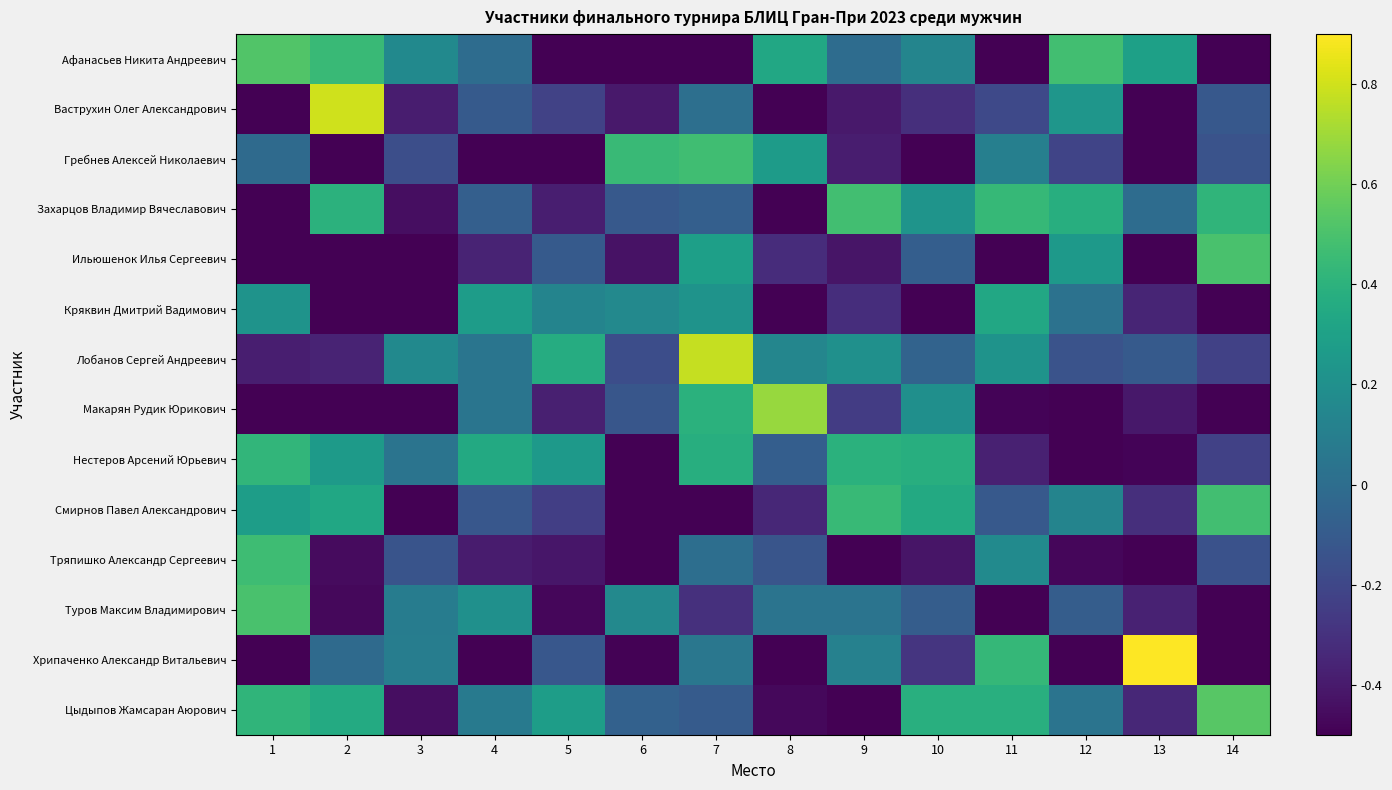

Which series has the largest range (max minus min)?

Хрипаченко Александр Витальевич